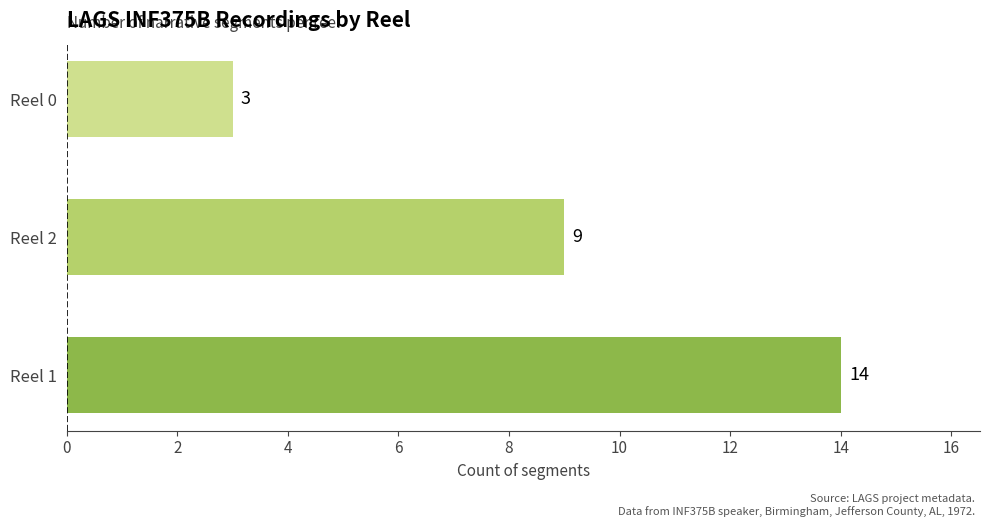

Count the values in the range 3 to 14.

3